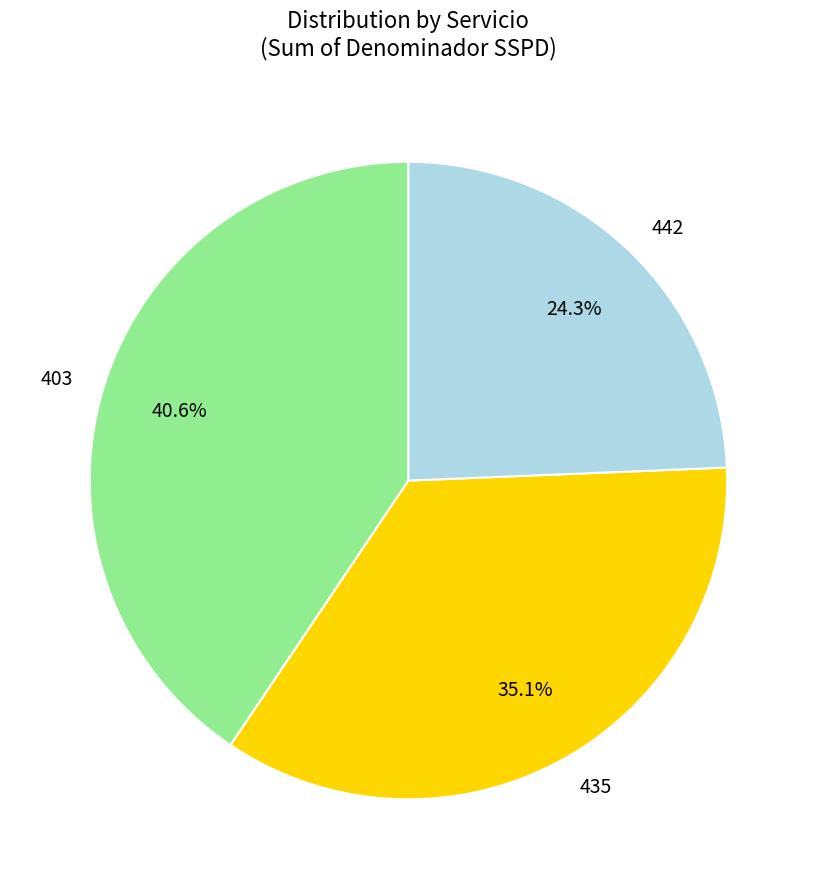

How many segments does this pie chart have?

3